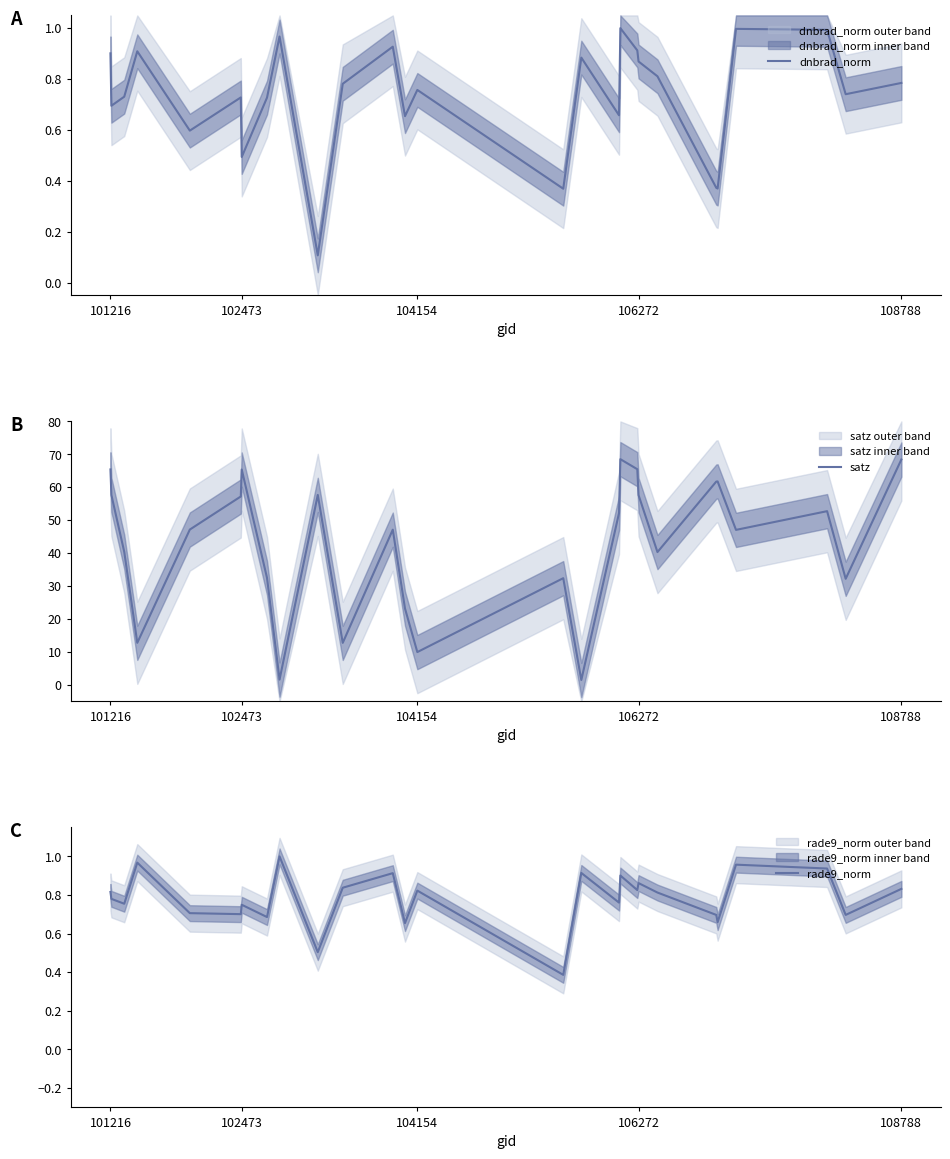

The dnbrad_norm series shows 0.2 at 102473. True or false?

False